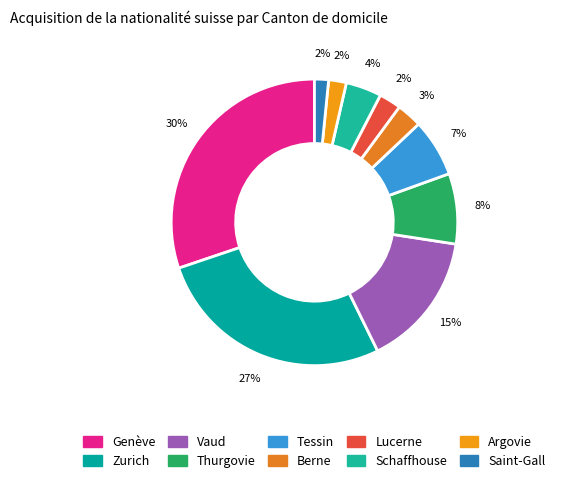

The Saint-Gall slice represents 2% of the pie. True or false?

True